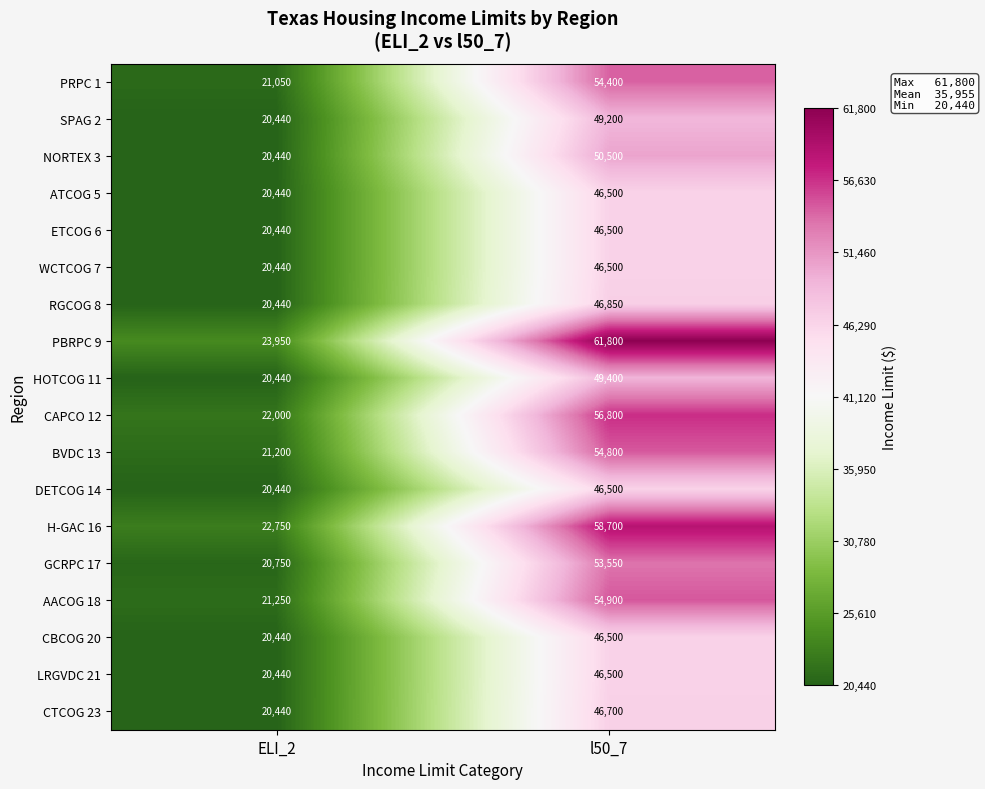

Is it true that SPAG 2 equals 82554 at l50_7?

False